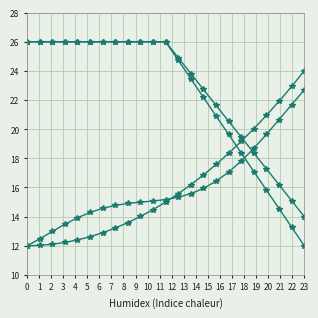

How many distinct data groups are displayed?

4